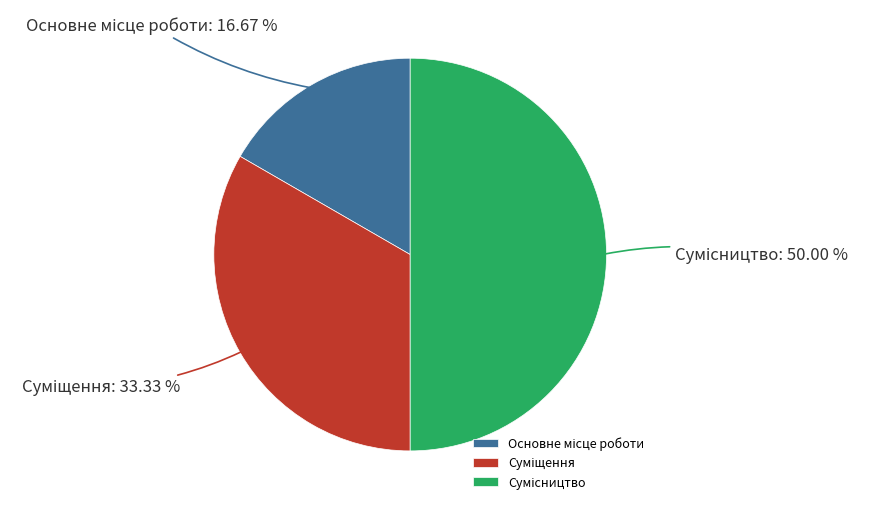

Combined, what portion of the pie is Суміщення and Основне місце роботи?

50.0%